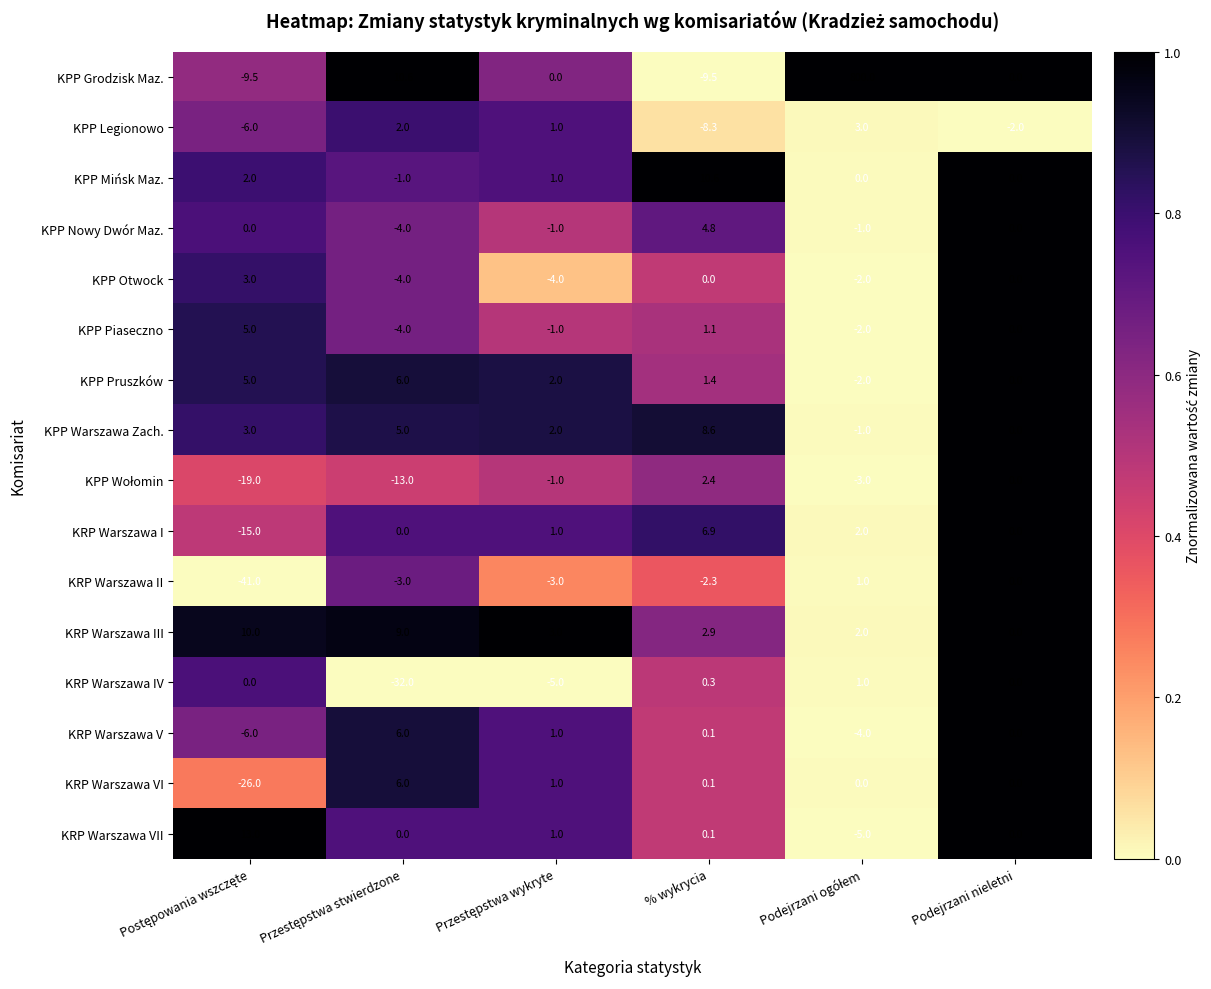

Which series has the largest total across all categories?

KPP Grodzisk Maz.